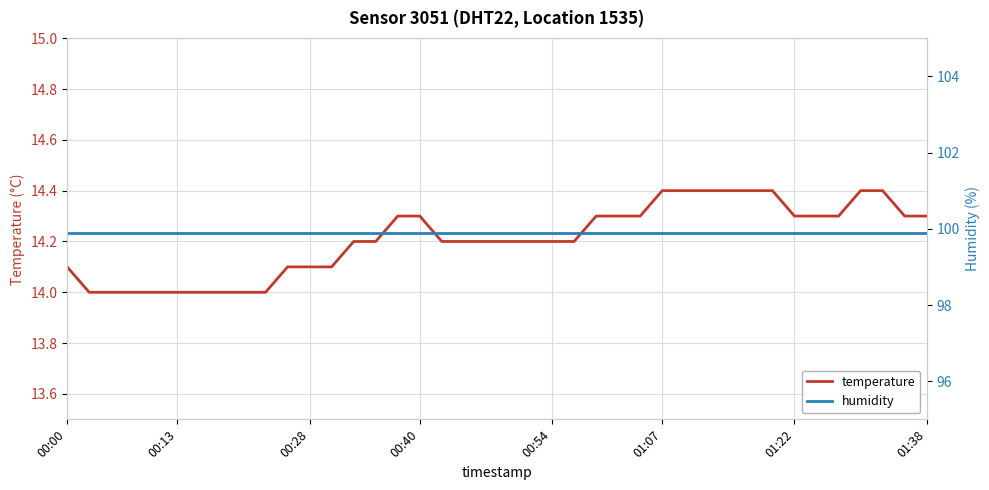

Is the value of humidity at 00:00 greater than the value of temperature at 18?

Yes